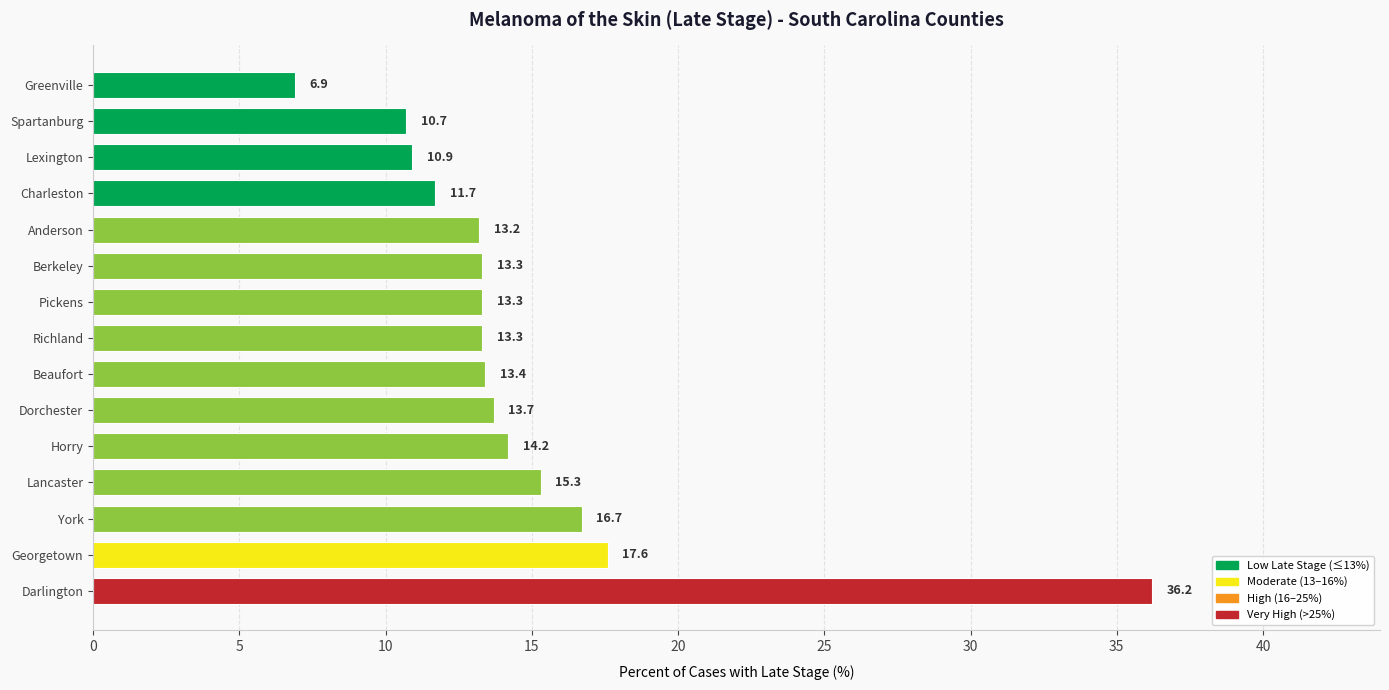

At which category does the chart reach its peak across all series?

Darlington